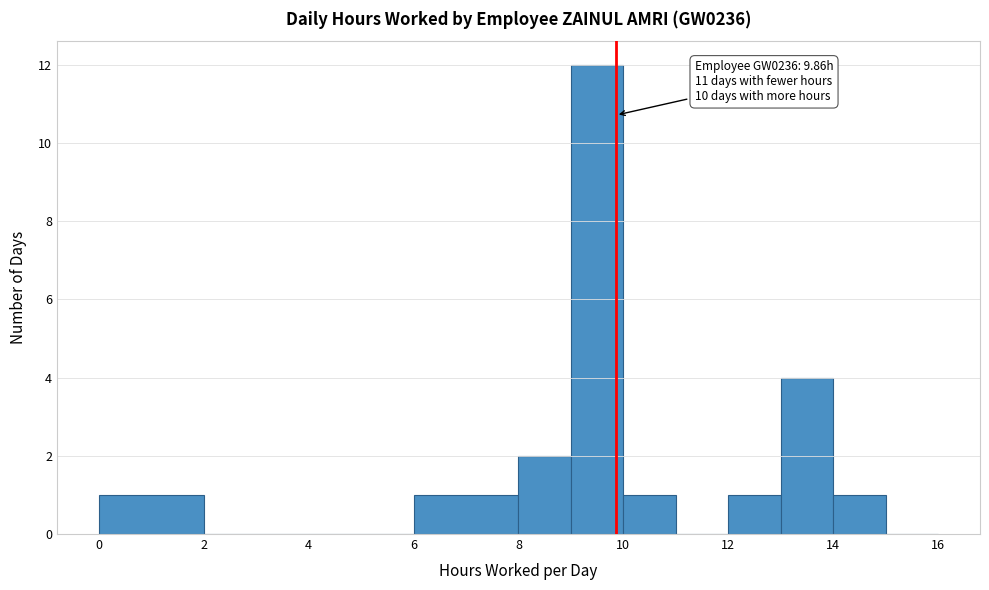

Which range on the x-axis has the tallest bar?

9 to 10